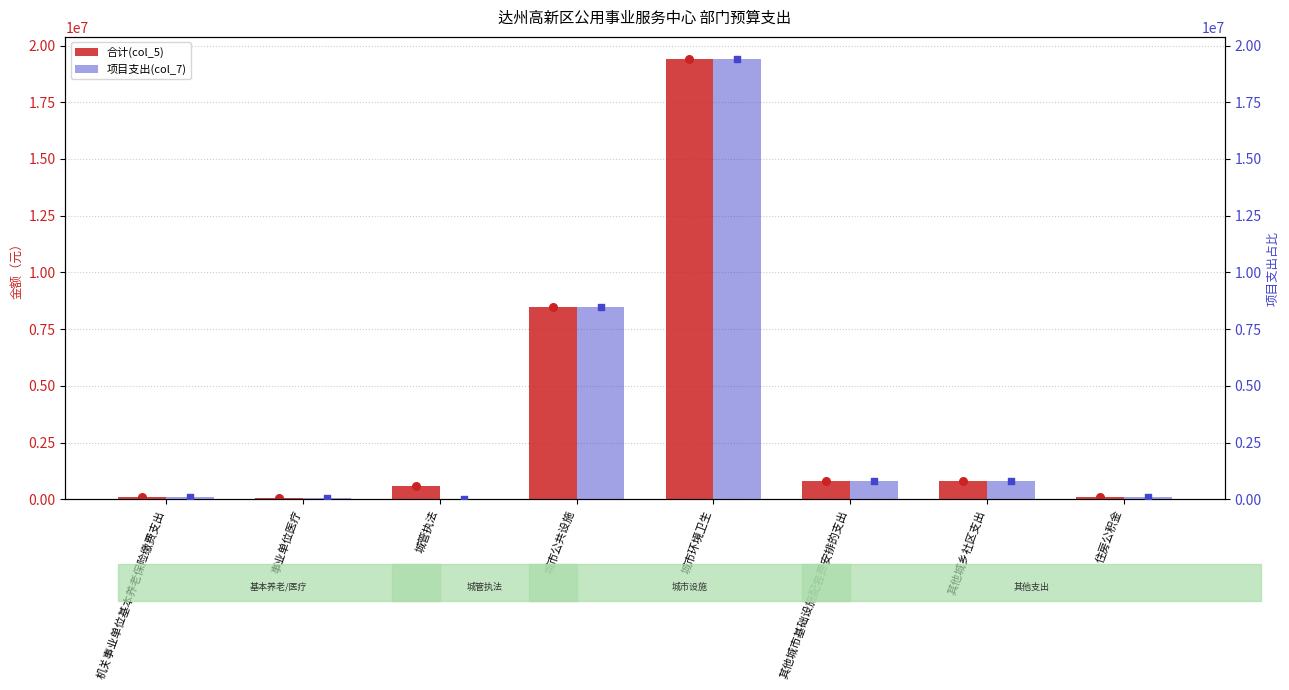

Which series has the largest total across all categories?

合计(col_5)